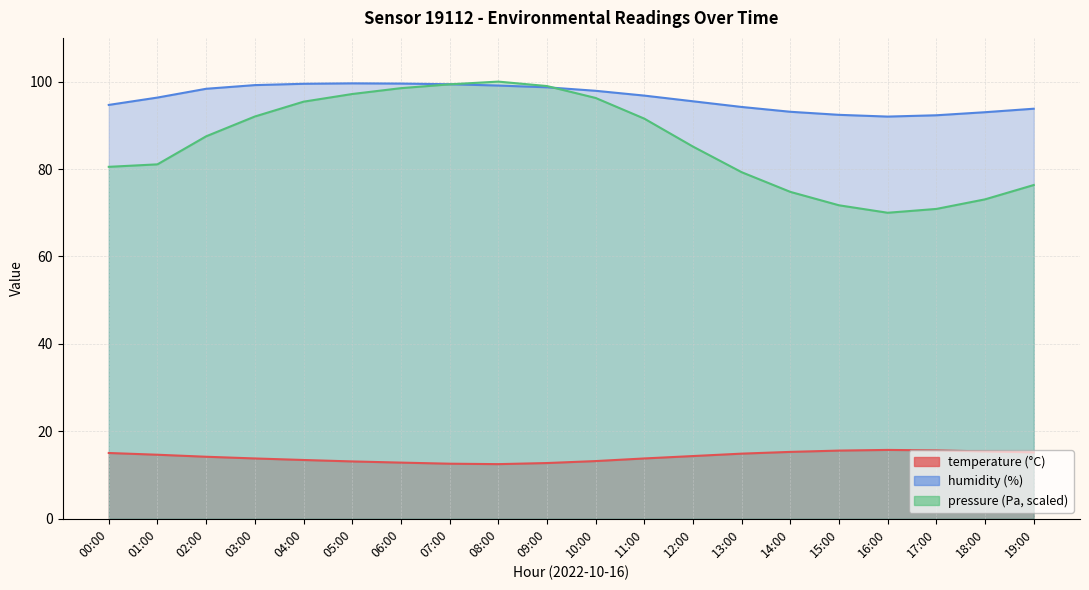

What is the label of the 11th point from the left?

10:00